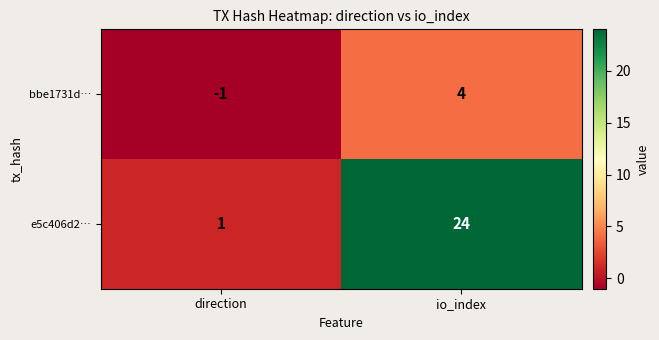

What is the maximum value shown in the chart?

24